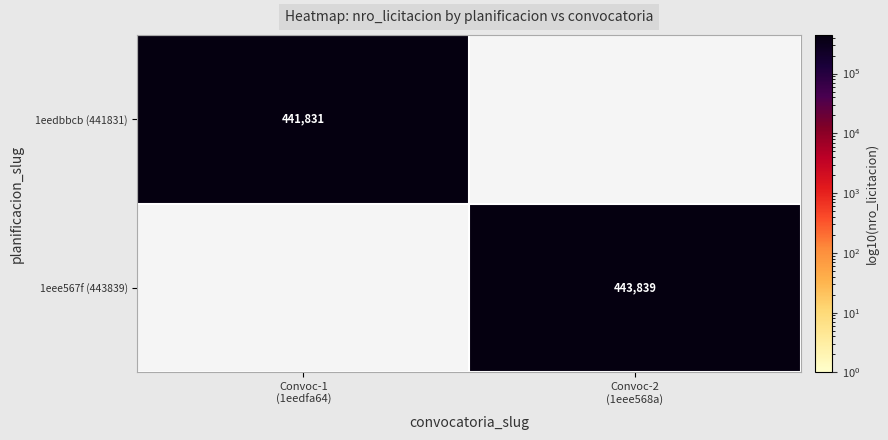

Rank the categories by 1eedbbcb (441831) value from highest to lowest.

Convoc-1 (1eedfa64), Convoc-2 (1eee568a)